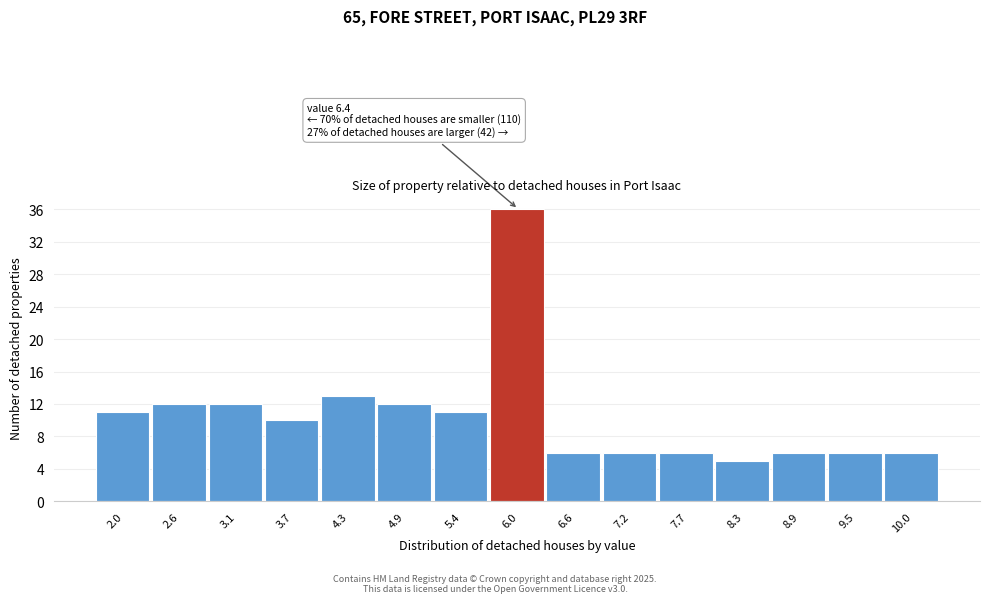

Reading right to left, what are all the values shown in this chart?

6	6	6	5	6	6	6	36	11	12	13	10	12	12	11